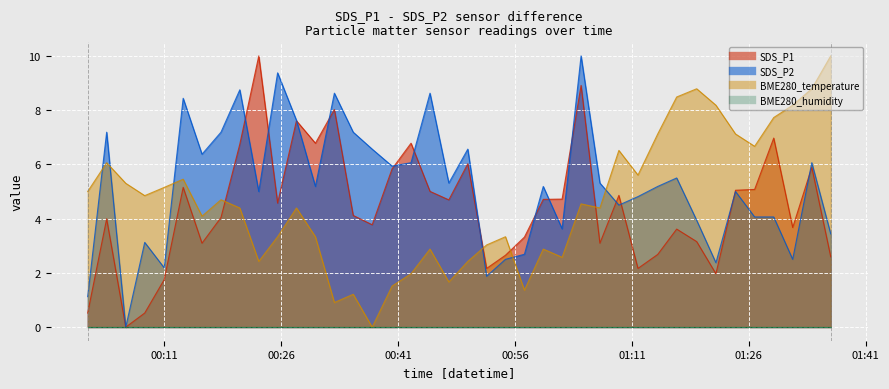

At how many categories does at least one series exceed 5?

34